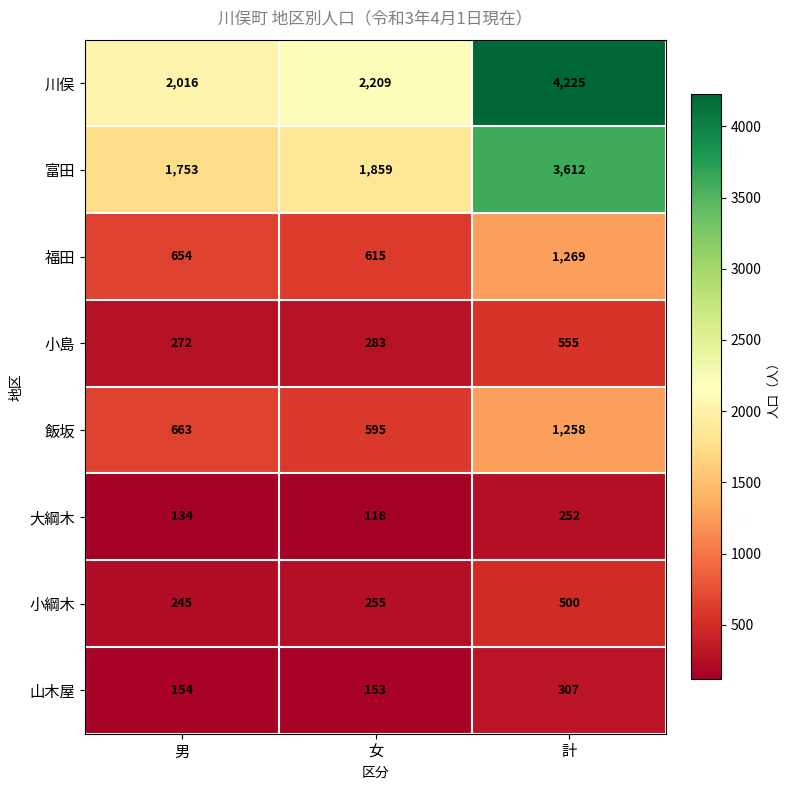

What is the average value of the 福田 series?

846